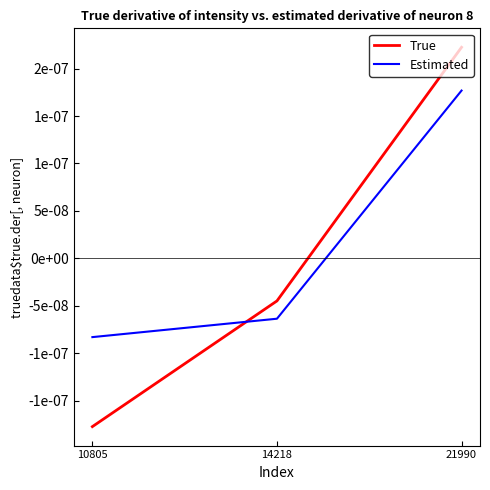

True or false: True has a value of 0.0 at 21990.

False